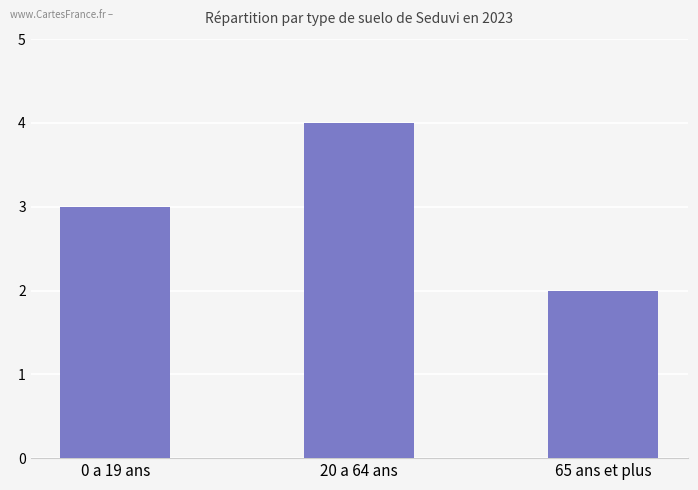

How many data points does each series have?

3